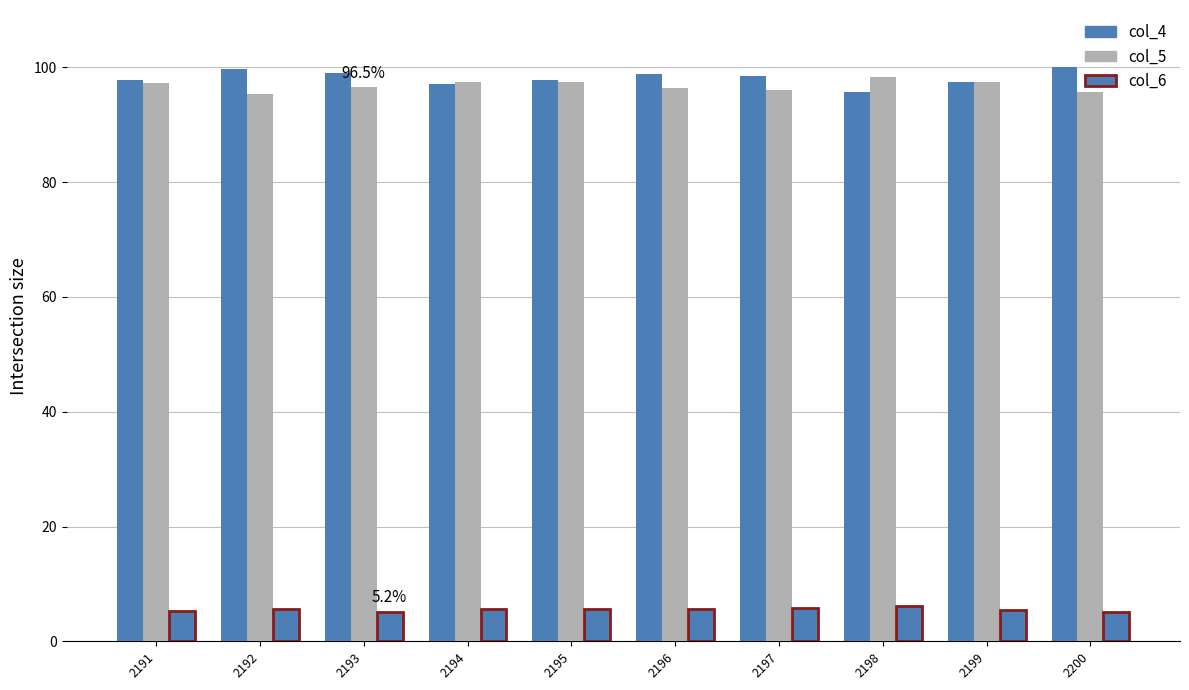

What is the value of the col_5 bar at the 7th from the left?

96.0